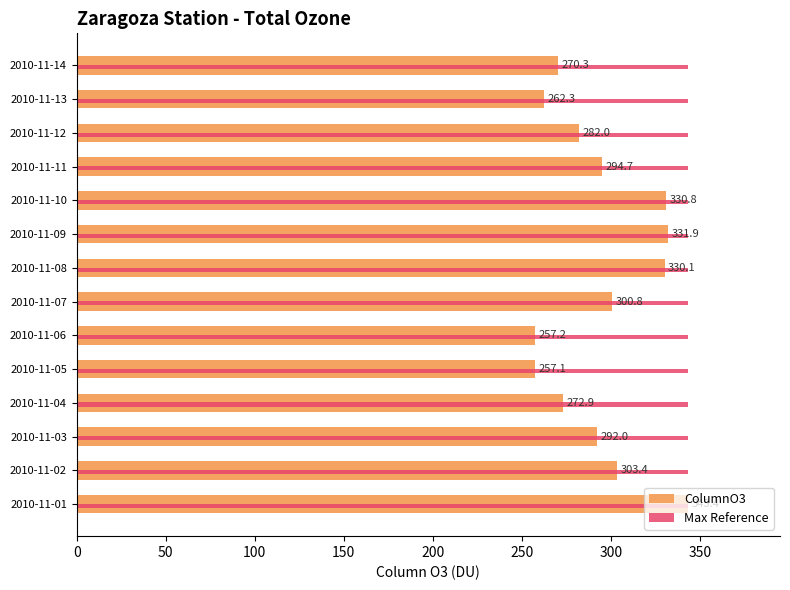

What is the total value across all series at 2010-11-07?

644.2